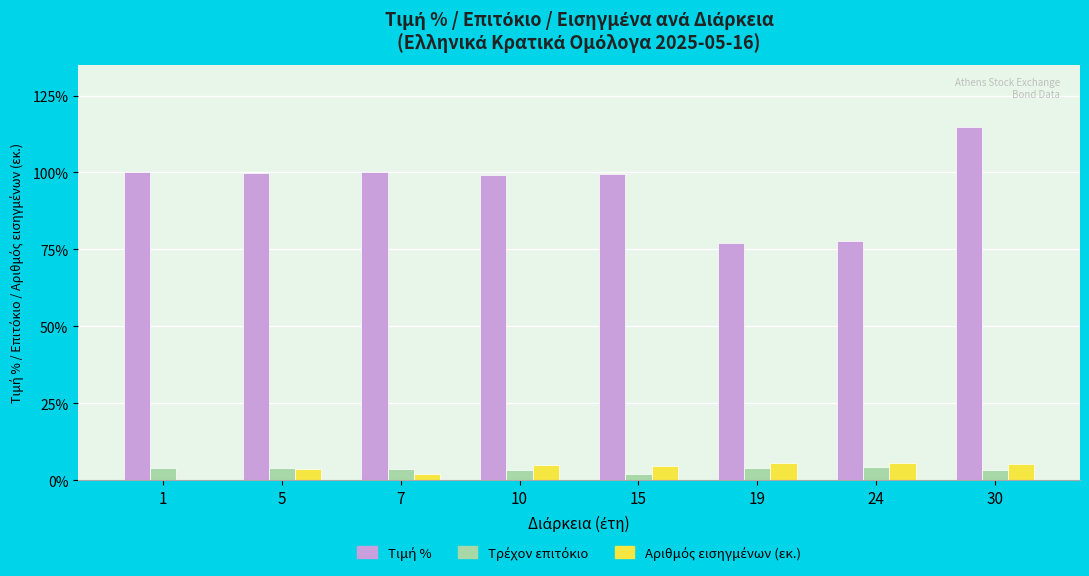

At which category is the sum across all series the highest?

30